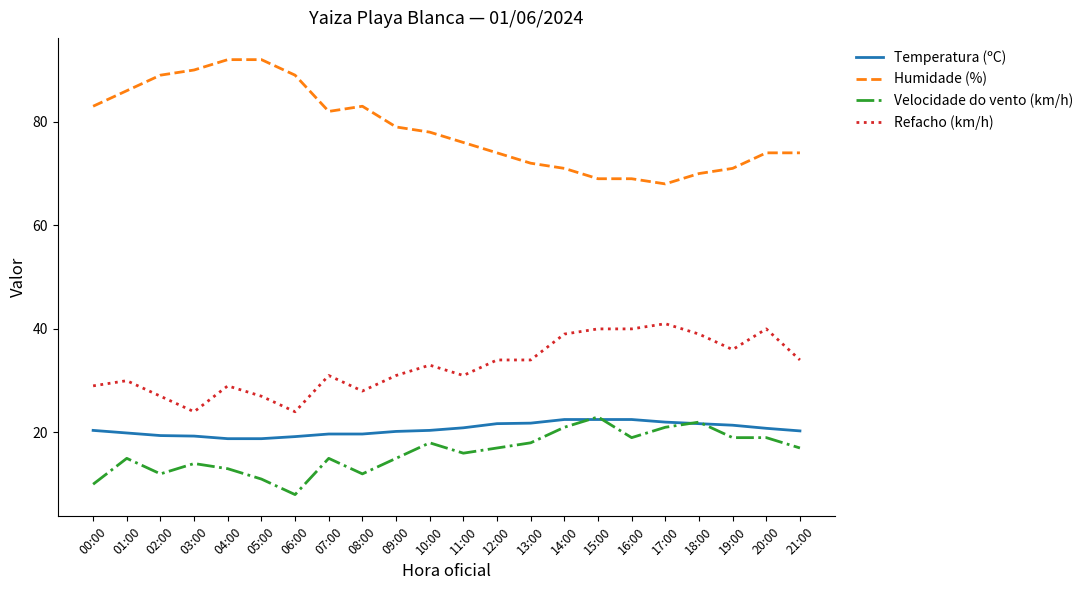

What is the spread (max minus min) of values at 00:00?

73.0